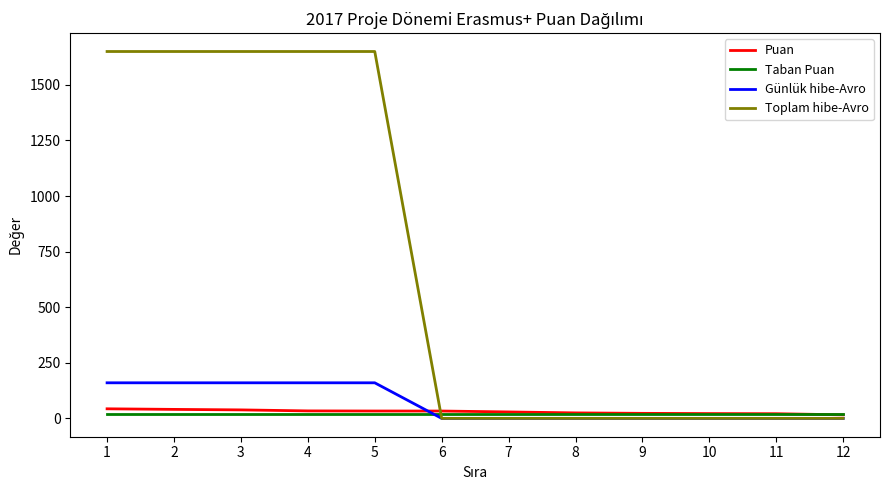

What is the maximum value for Toplam hibe-Avro?

1650.0